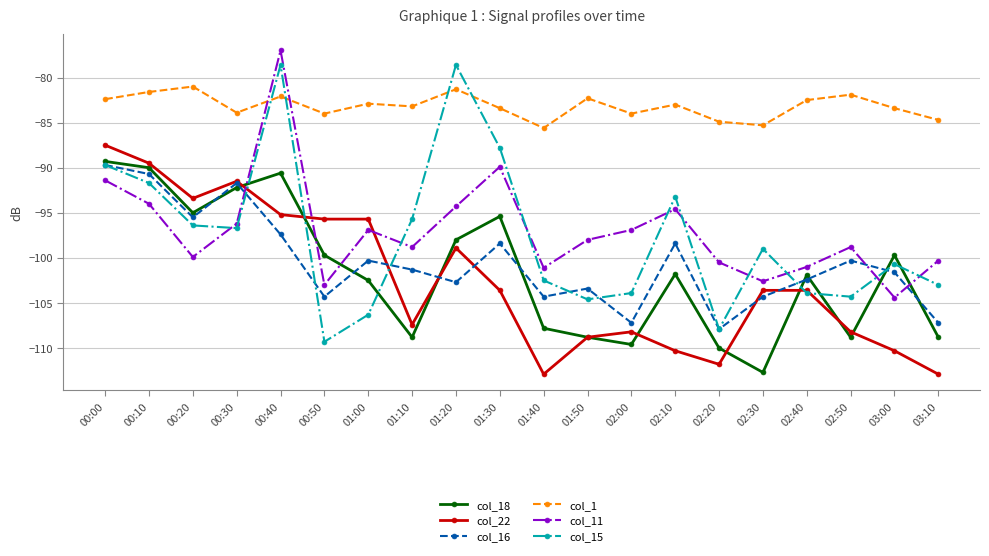

The col_11 series shows -94.6 at 02:10. True or false?

True